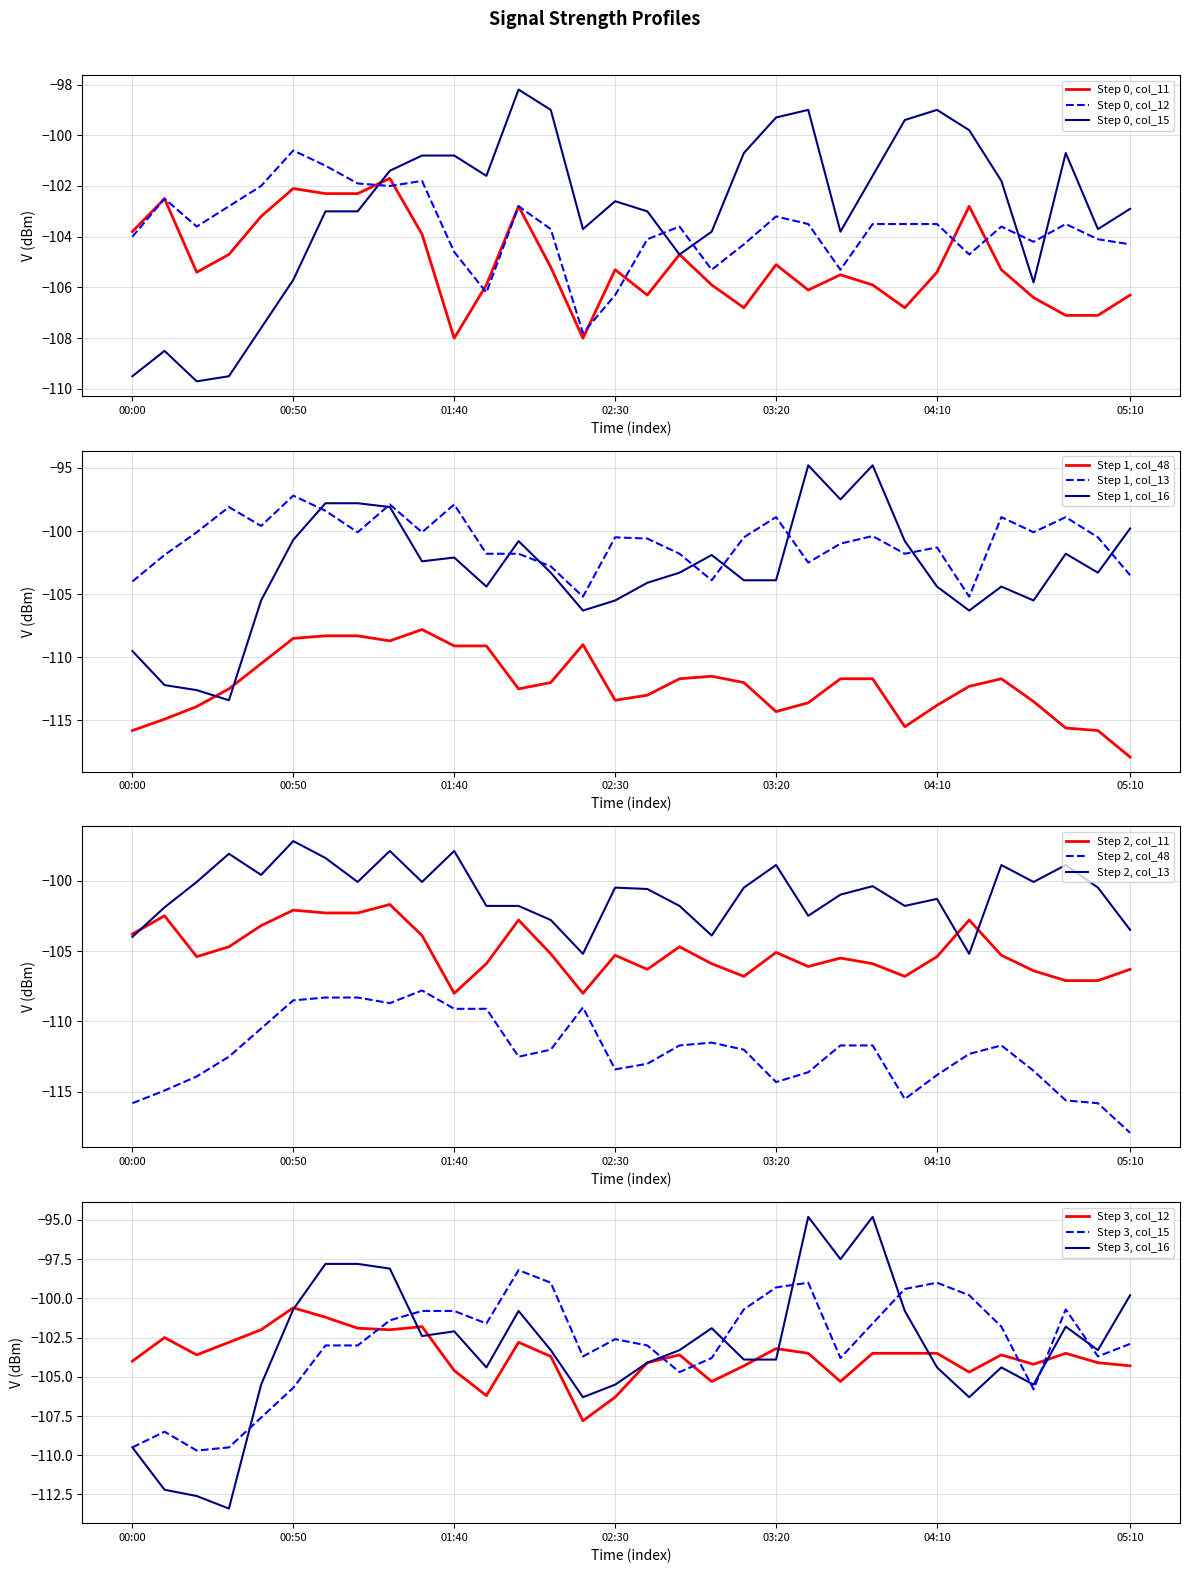

How many values in the col_15 series are below -102?

17